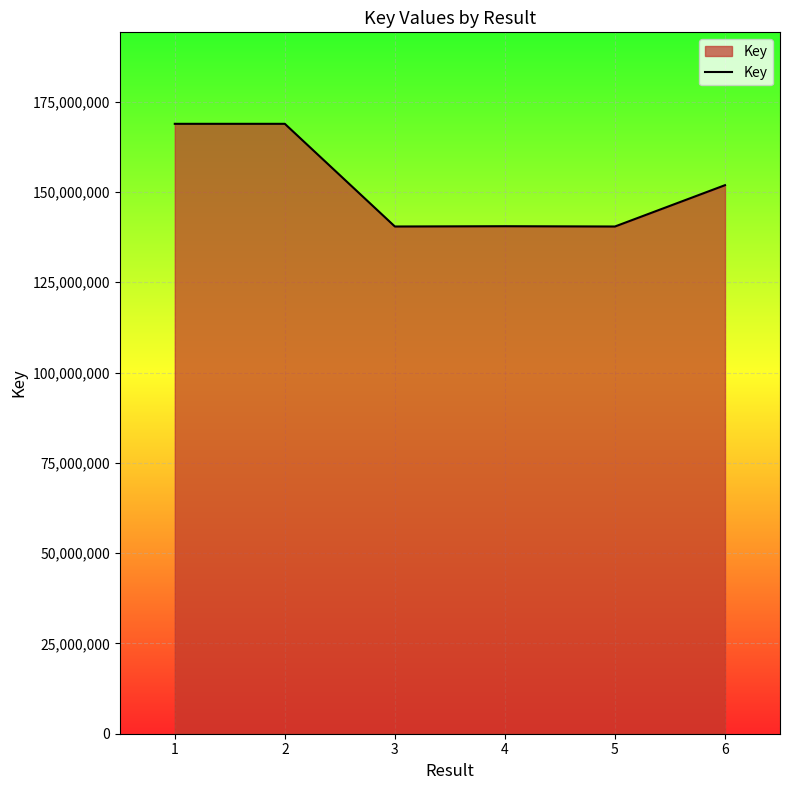

Where is the first local maximum?

2